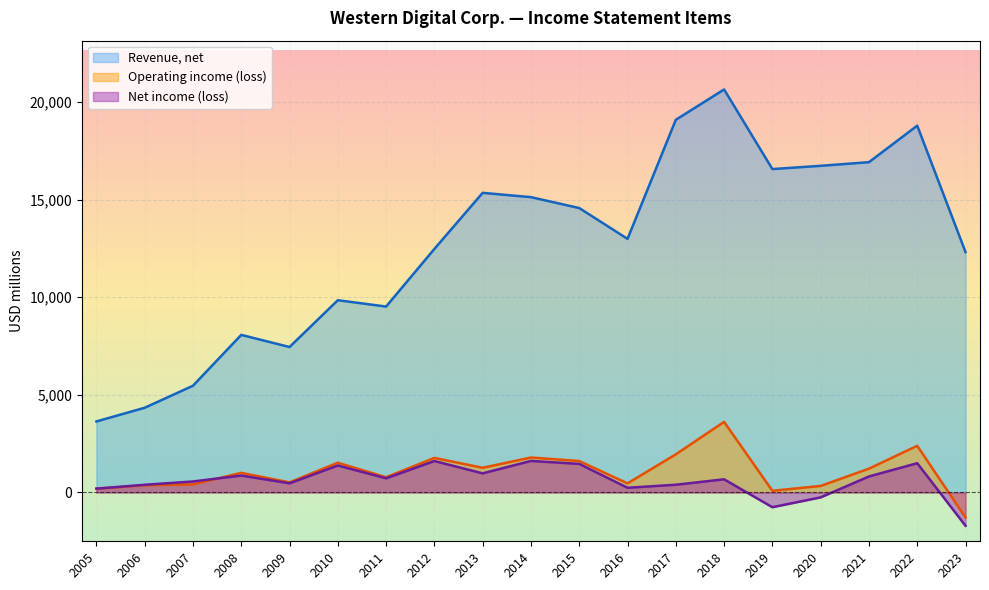

Is the value of Net income (loss) at 2006 greater than the value of Revenue, net at 2010?

No